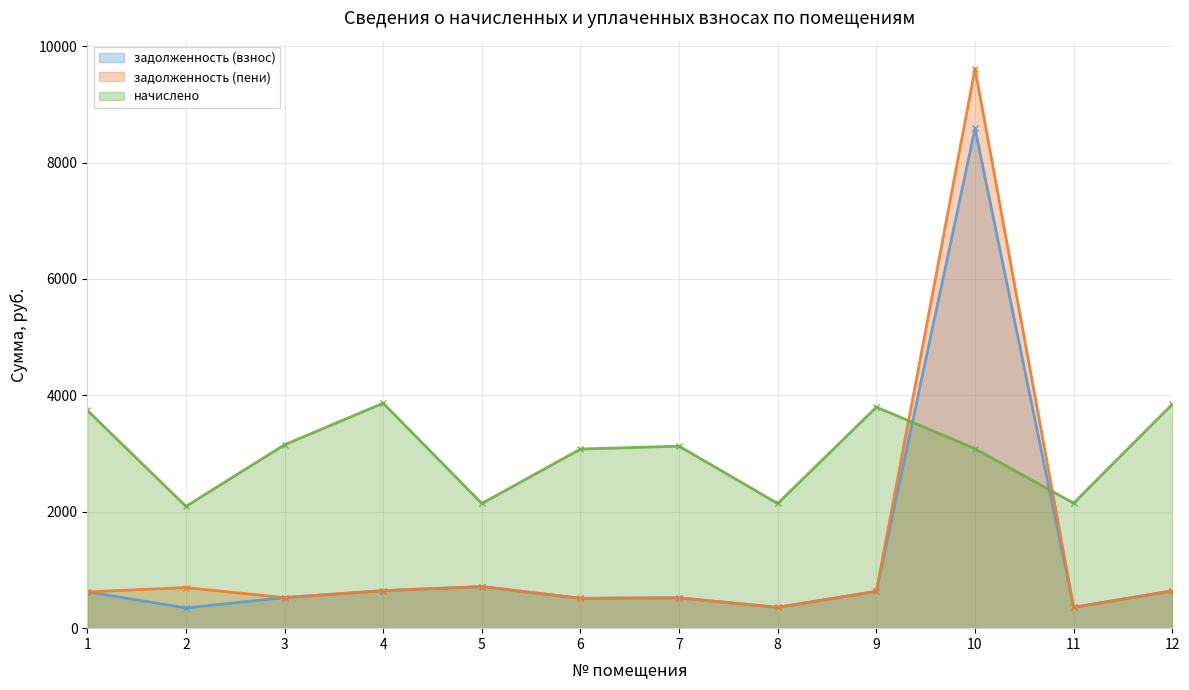

What is the difference between the second highest and minimum values in the начислено series?

1754.5